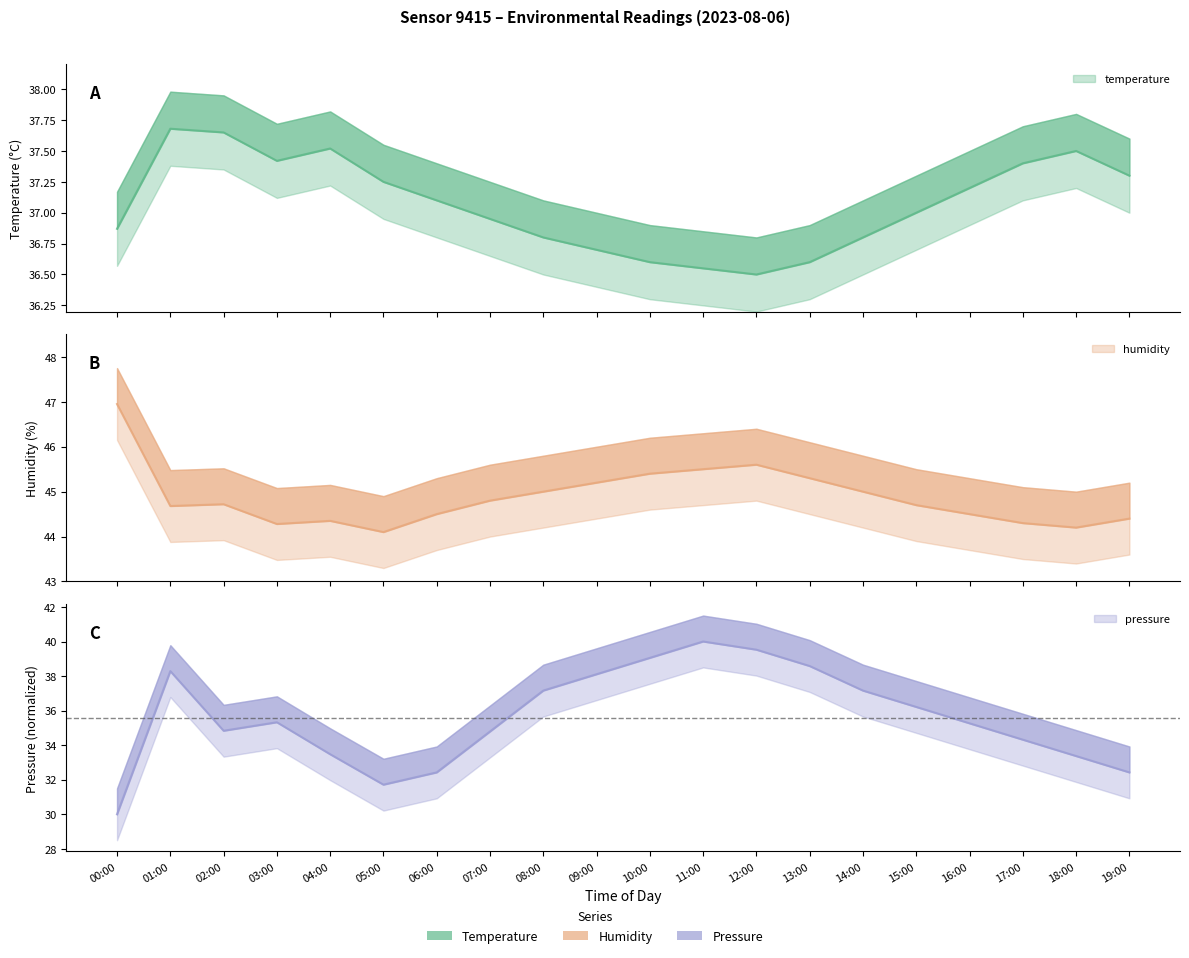

True or false: humidity has a value of 79.3 at 12:00.

False